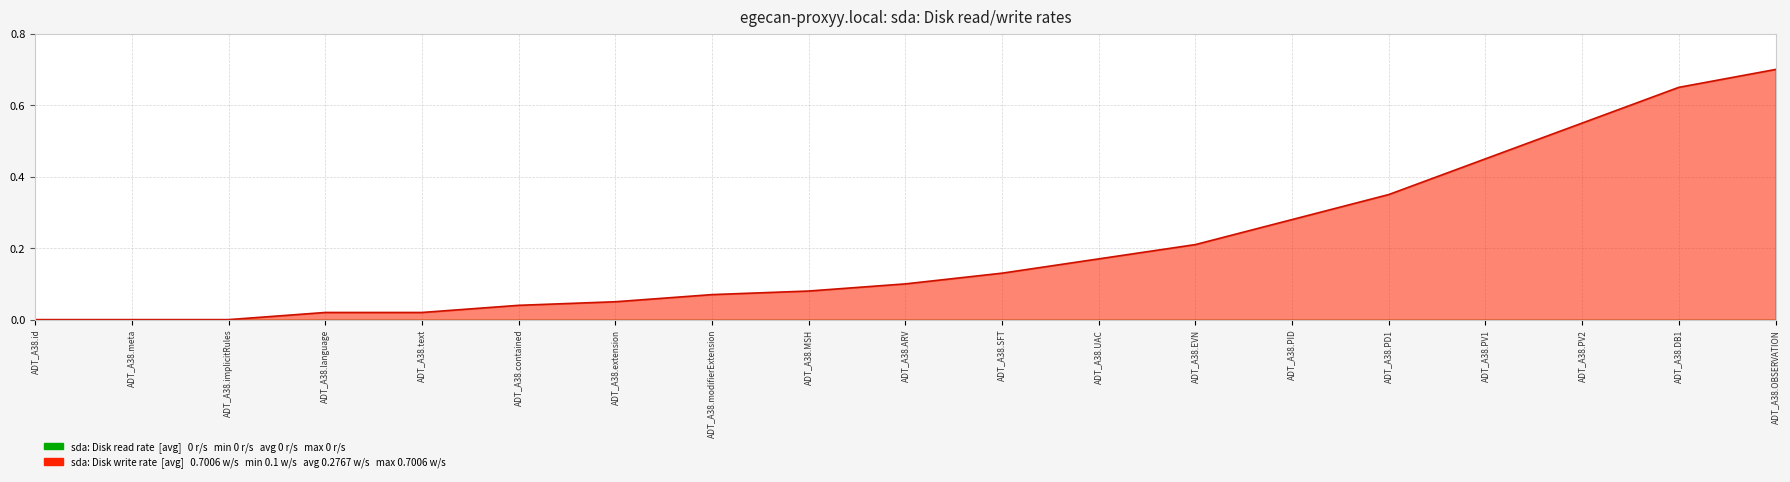

At which label is the value closest to 0?

ADT_A38.id